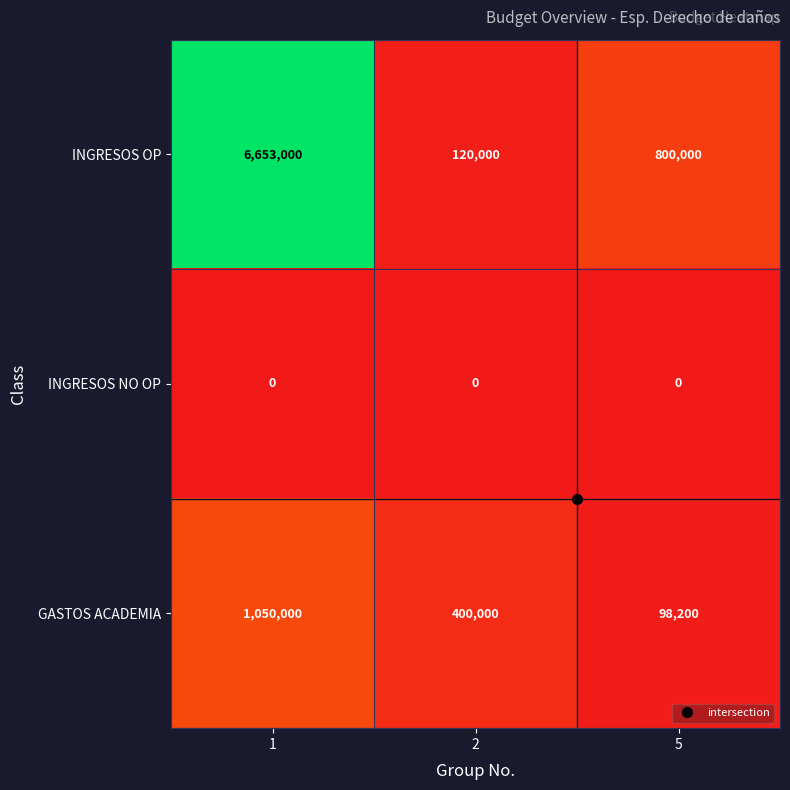

What is the difference between the highest and lowest values at 2?

400000